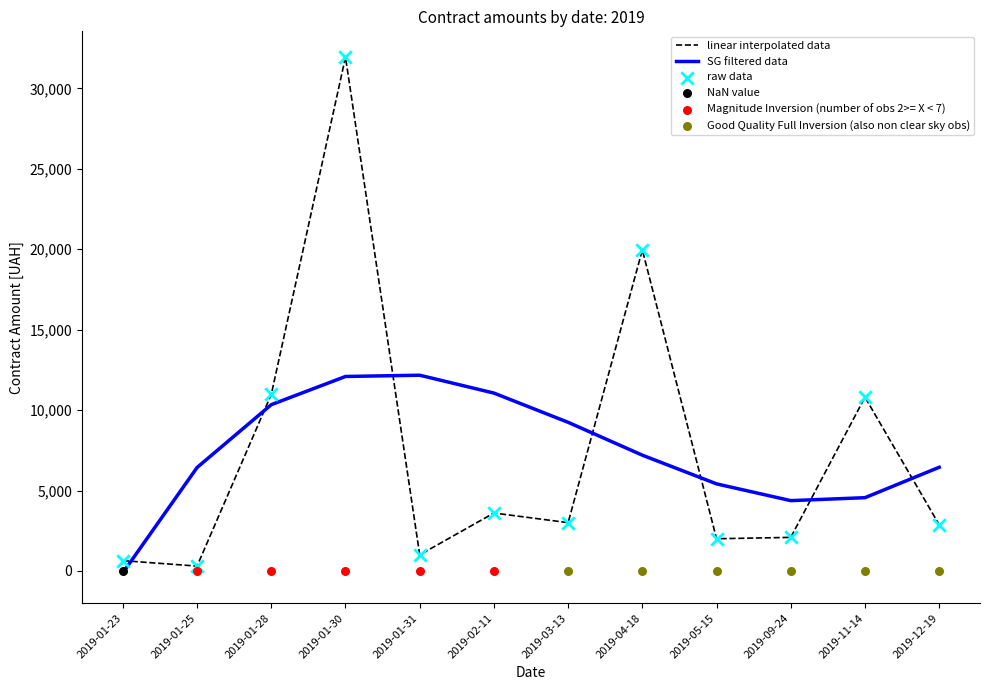

At which category is the sum across all series the highest?

2019-01-30